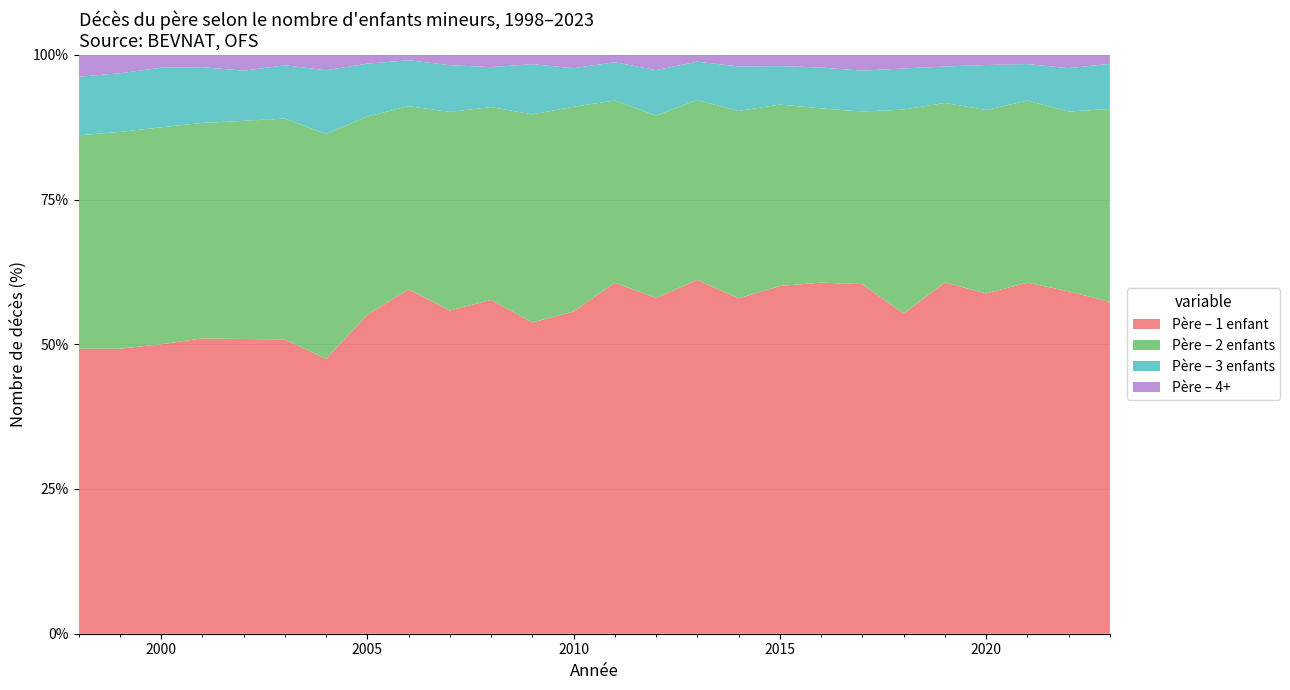

Reading left to right, list all the values displayed in this chart.

Père – 1 enfant: 1998=467	1999=447	2000=471	2001=477	2002=446	2003=420	2004=444	2005=537	2006=570	2007=532	2008=568	2009=528	2010=527	2011=568	2012=547	2013=564	2014=519	2015=552	2016=524	2017=529	2018=491	2019=511	2020=499	2021=567	2022=537	2023=478
Père – 2 enfants: 1998=350	1999=340	2000=353	2001=348	2002=330	2003=315	2004=363	2005=334	2006=303	2007=327	2008=328	2009=353	2010=335	2011=295	2012=297	2013=287	2014=290	2015=288	2016=260	2017=261	2018=313	2019=261	2020=269	2021=294	2022=282	2023=278
Père – 3 enfants: 1998=96	1999=92	2000=97	2001=90	2002=76	2003=76	2004=103	2005=89	2006=76	2007=77	2008=68	2009=85	2010=63	2011=62	2012=74	2013=61	2014=69	2015=61	2016=61	2017=62	2018=63	2019=53	2020=66	2021=59	2022=68	2023=65
Père – 4+: 1998=36	1999=29	2000=21	2001=20	2002=24	2003=15	2004=25	2005=15	2006=9	2007=17	2008=21	2009=16	2010=22	2011=12	2012=25	2013=11	2014=18	2015=18	2016=19	2017=24	2018=21	2019=17	2020=15	2021=15	2022=21	2023=13